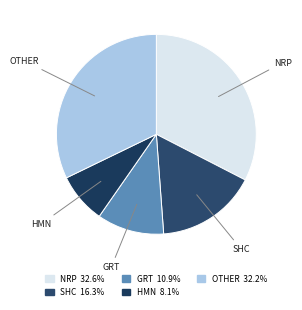

Is the sum of SHC and GRT greater than half?

No